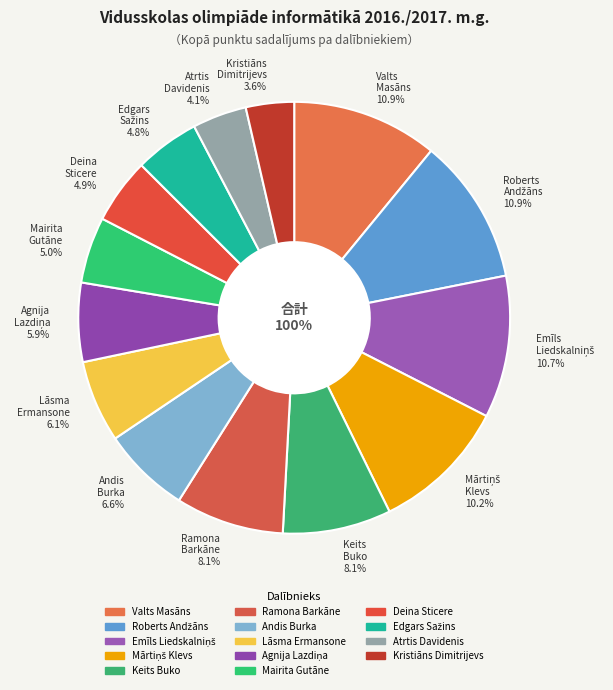

Which has a higher value, Kristiāns Dimitrijevs or Emīls Liedskalniņš?

Emīls Liedskalniņš